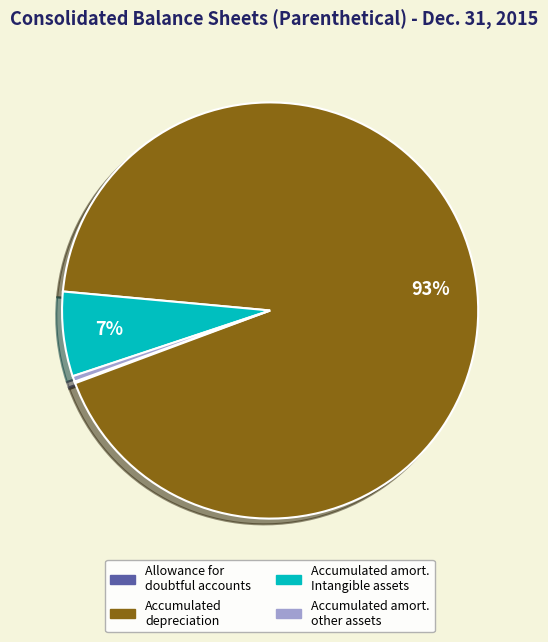

Does any single category account for the majority?

Yes